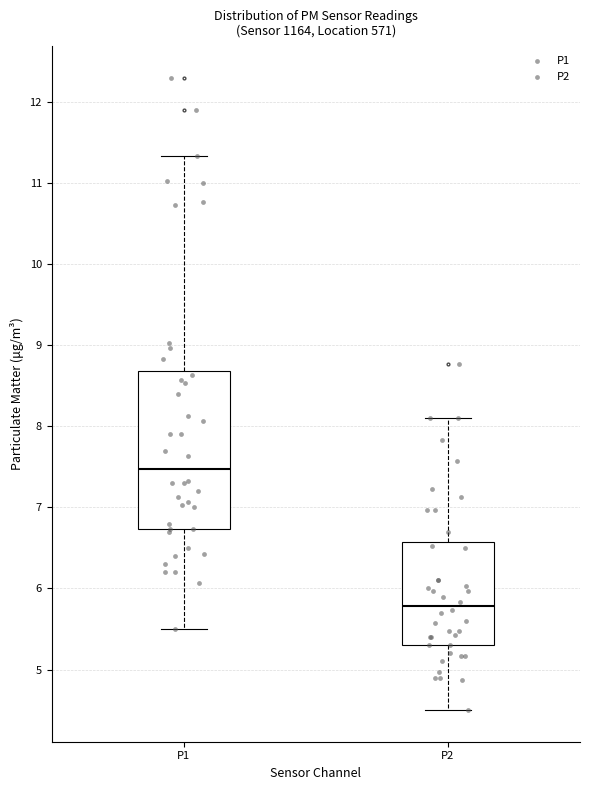

Which box has the highest median line?

P1